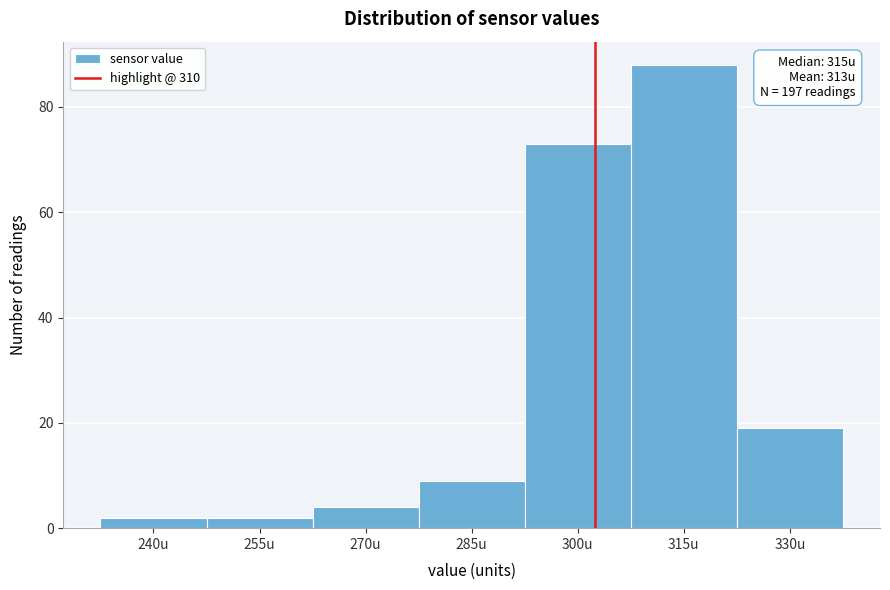

Reading left to right, what are all the values shown in this chart?

2	2	4	9	73	88	19